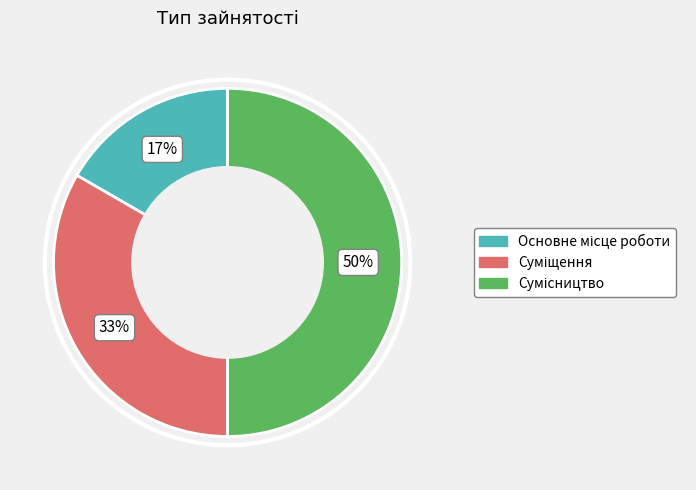

To the nearest percent, what is the difference between the largest and smallest slice percentages?

33%